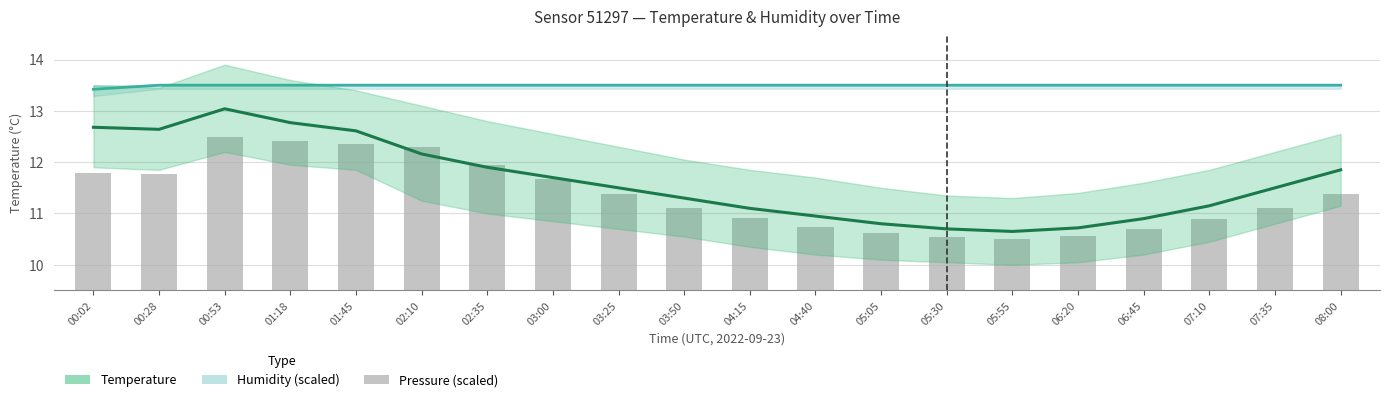

How many values in the temperature (median) series exceed 11?

14